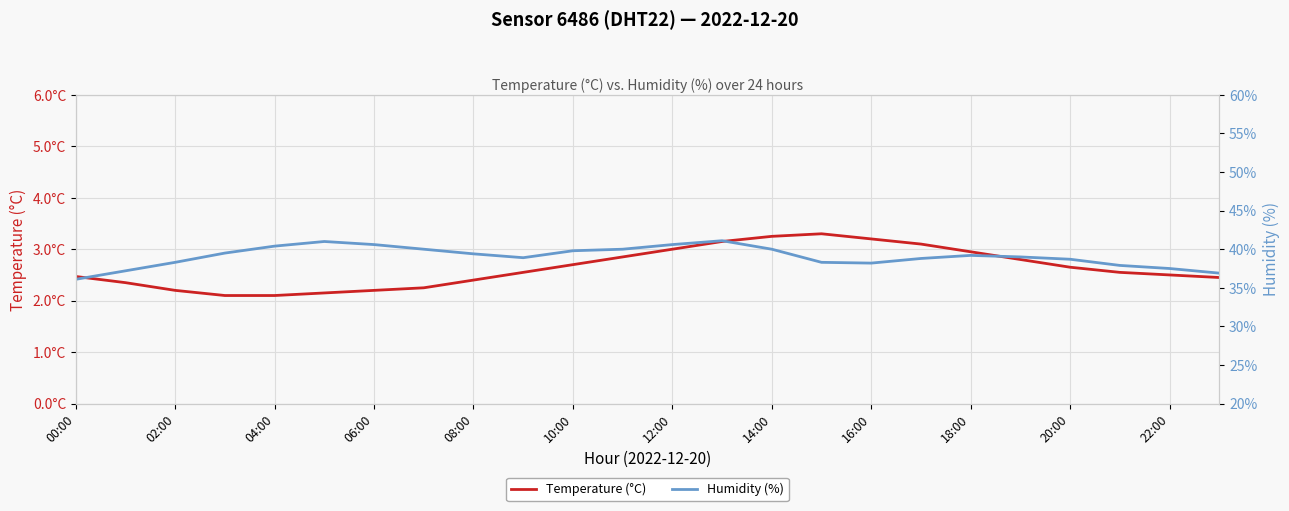

What is the sum of all Humidity (%) values?

937.4